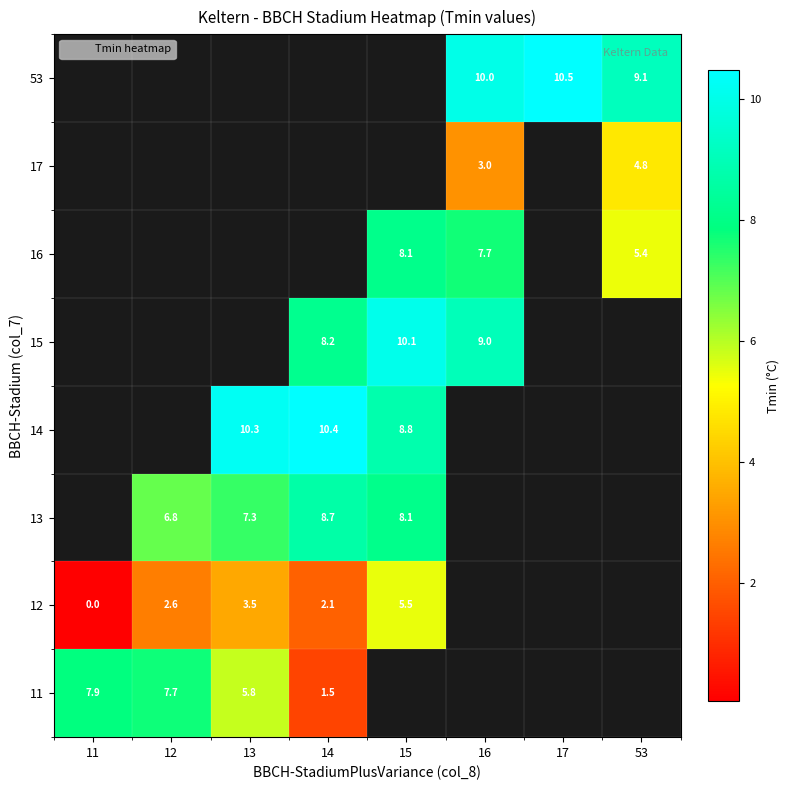

What is the difference between the maximum and minimum values in the 12 series?

5.5